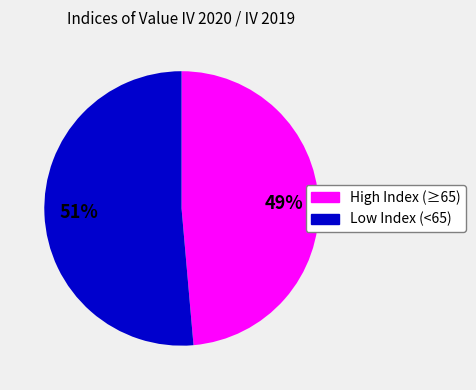

Which category has the biggest portion of the pie?

Low Index (<65)